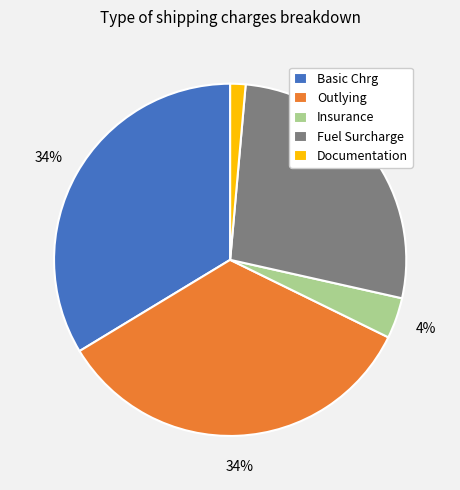

Between Fuel Surcharge and Basic Chrg, which is larger?

Basic Chrg